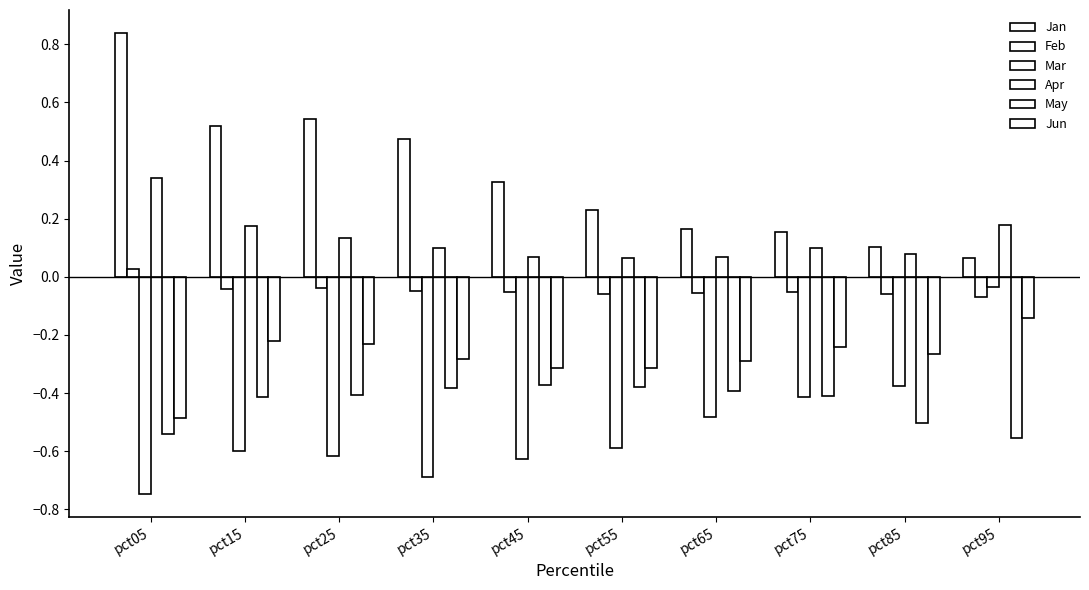

The value of Mar at pct35 is -0.4. True or false?

False